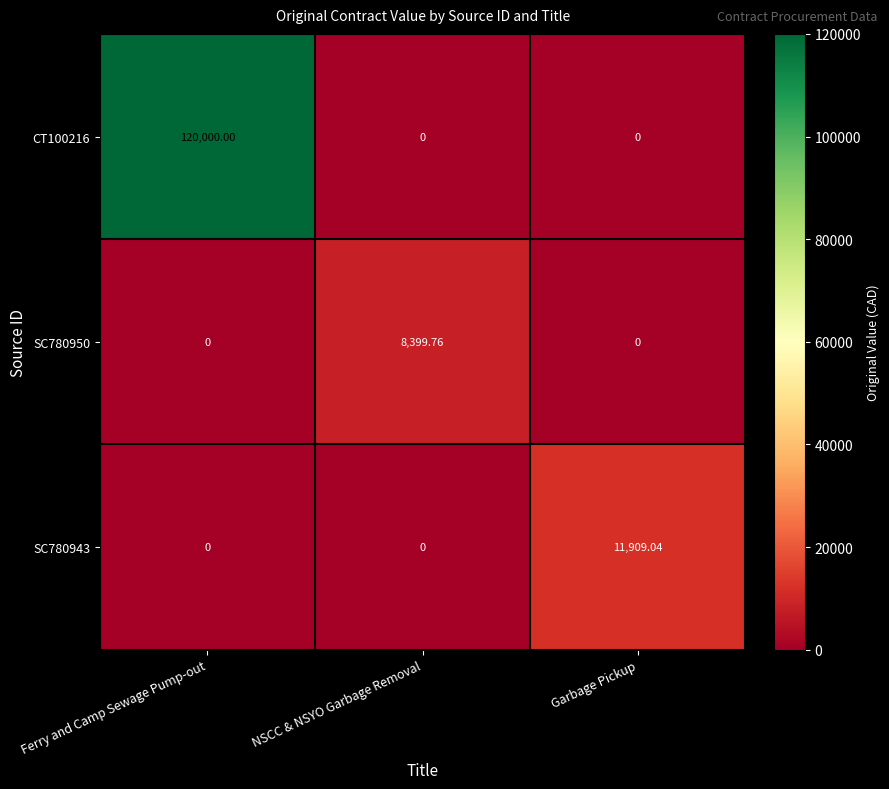

How many series are shown in this chart?

3